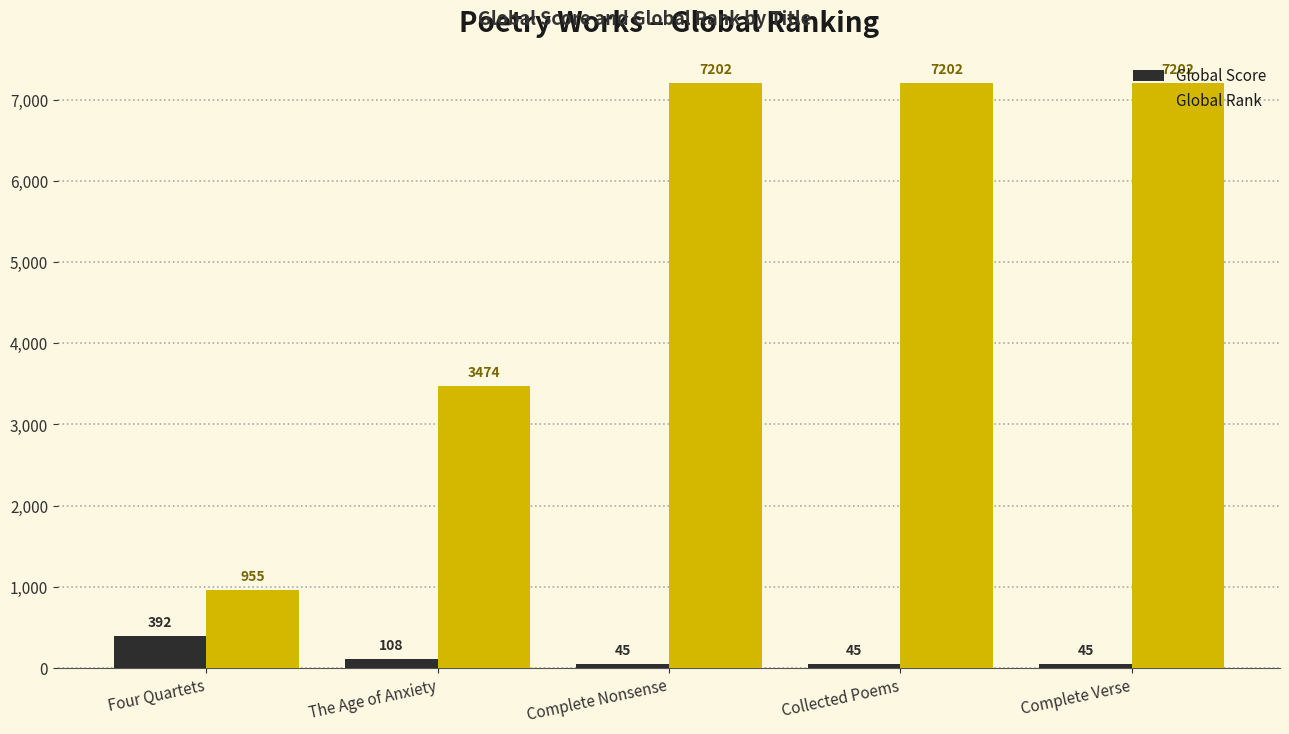

What is the greatest value displayed?

7202